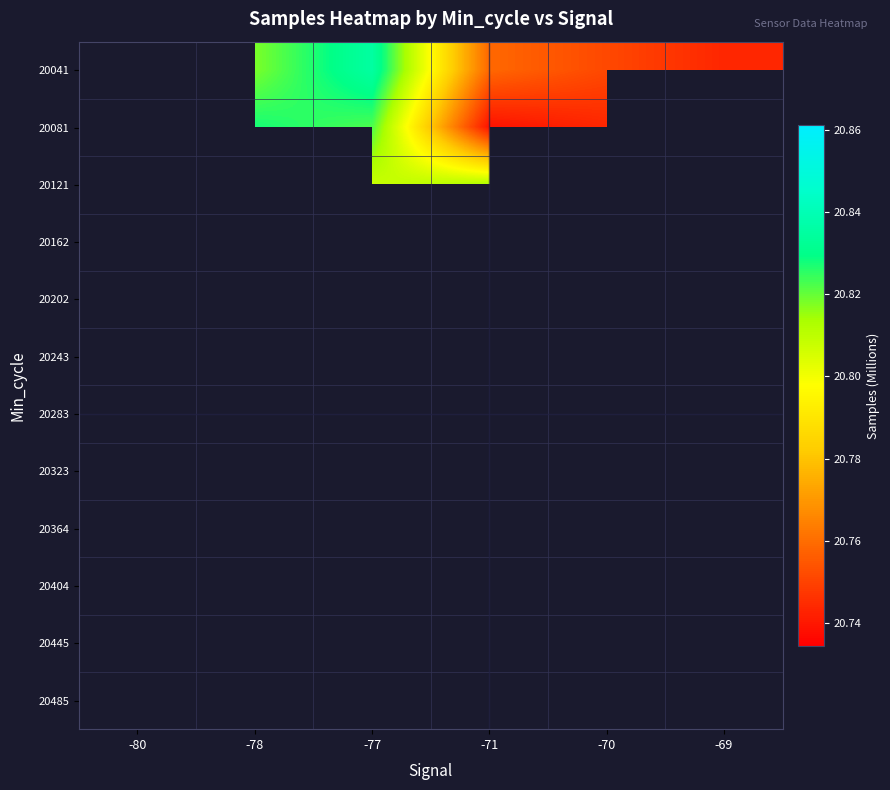

How many data points does each series have?

6